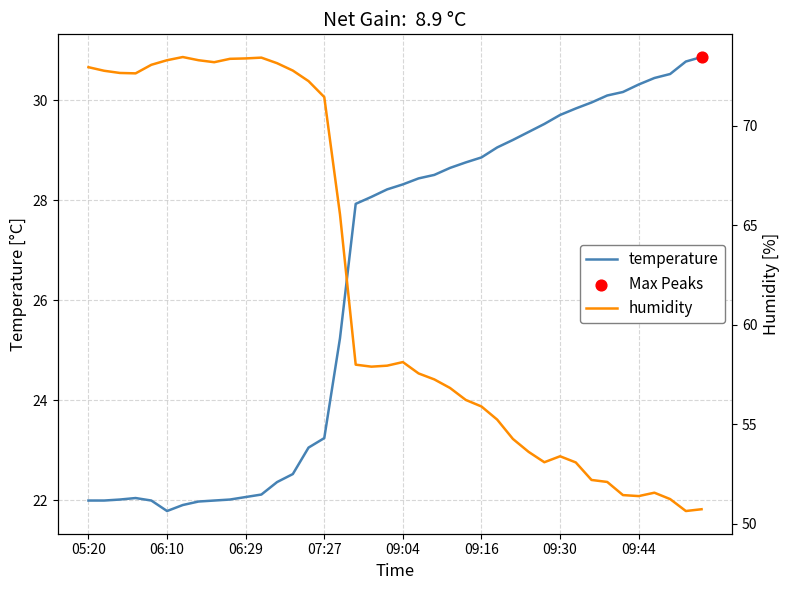

At how many categories does at least one series exceed 42?

40